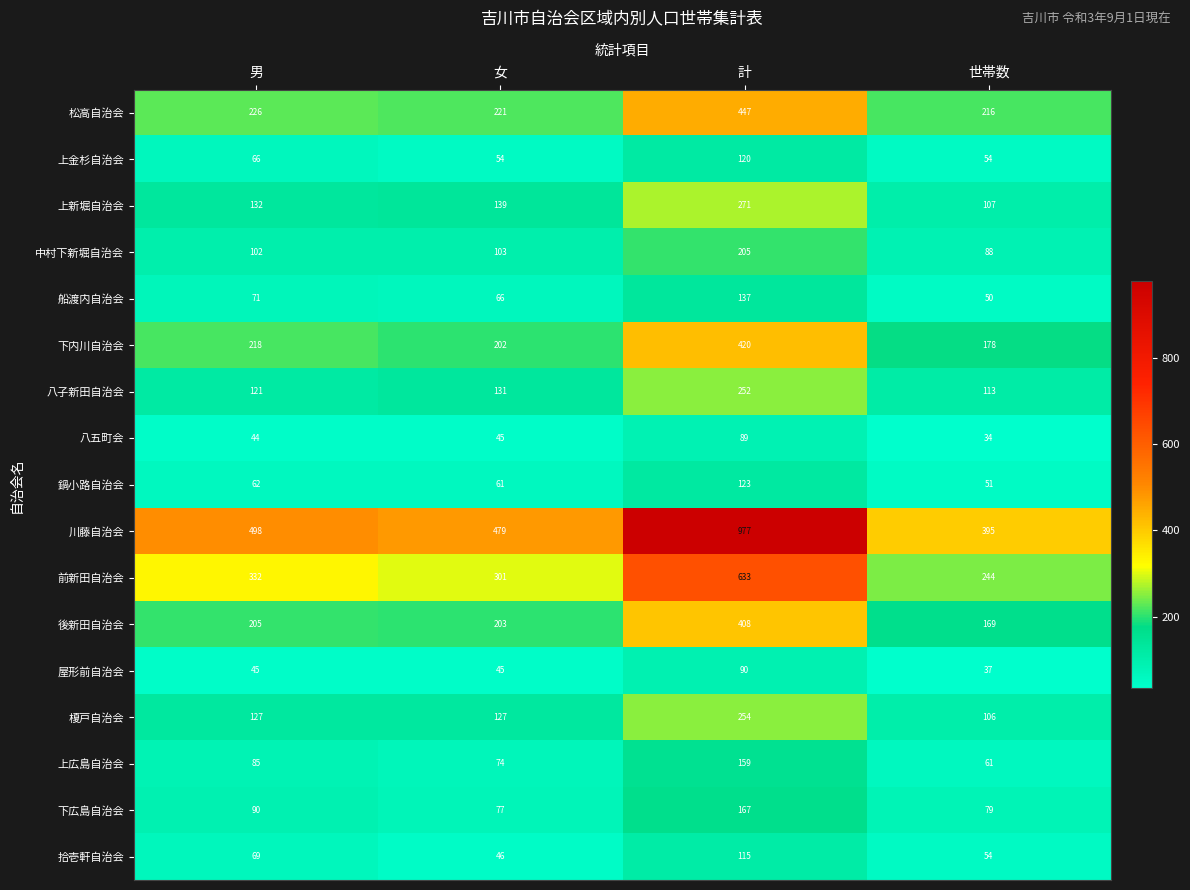

What is the spread (max minus min) of values at 世帯数?

361